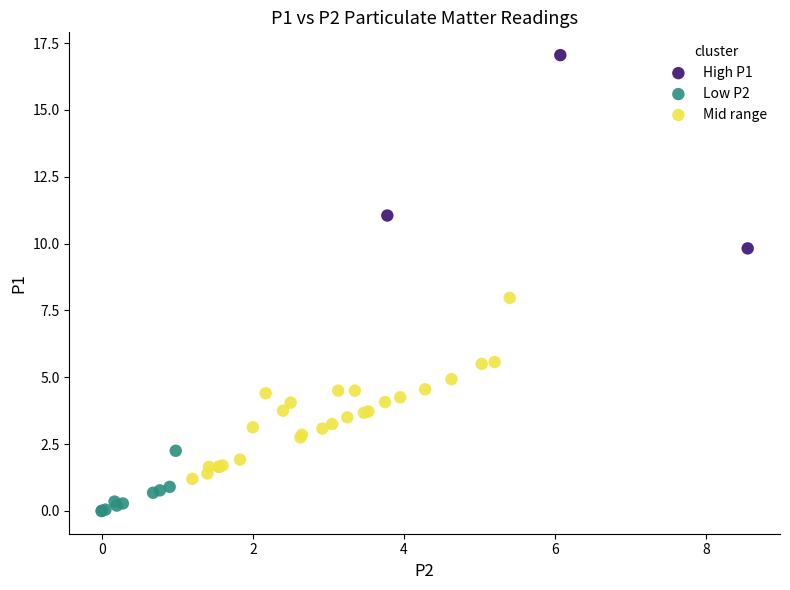

Which series has the largest Y range (max minus min)?

High P1